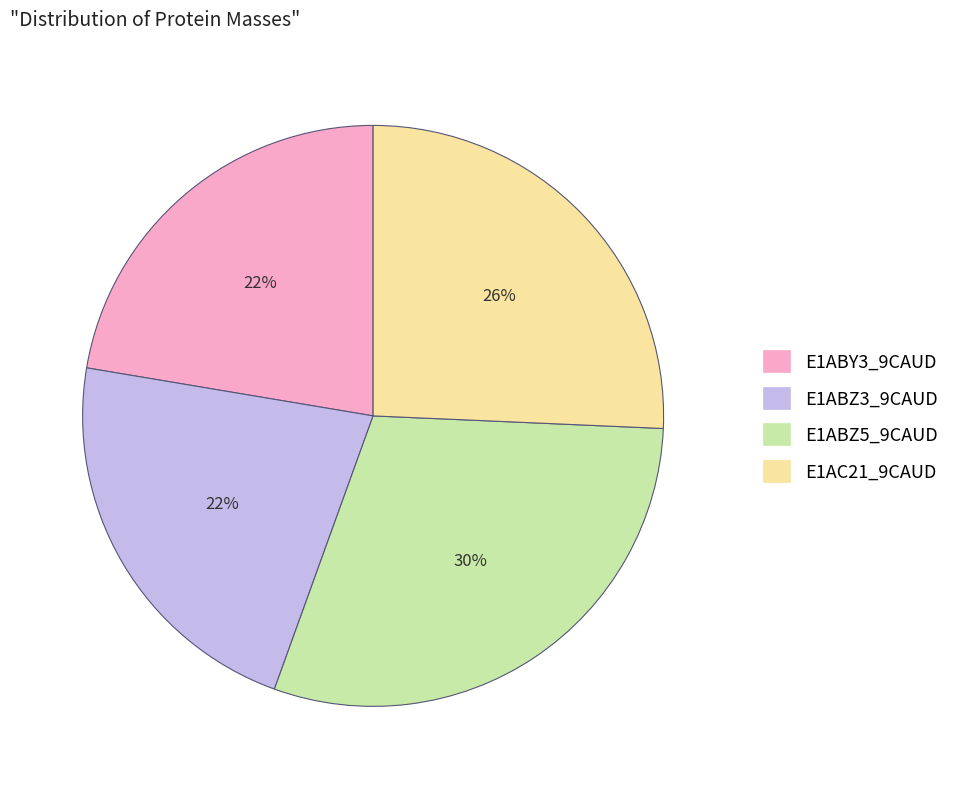

To the nearest percent, what is the average slice percentage?

25%